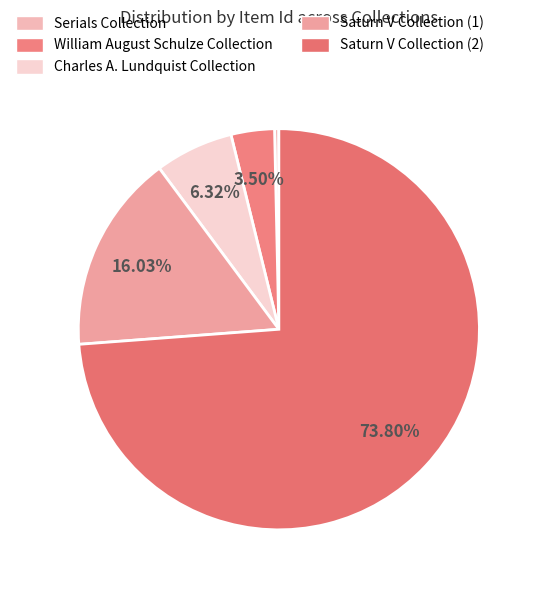

What is the smallest slice in the pie chart?

Serials Collection